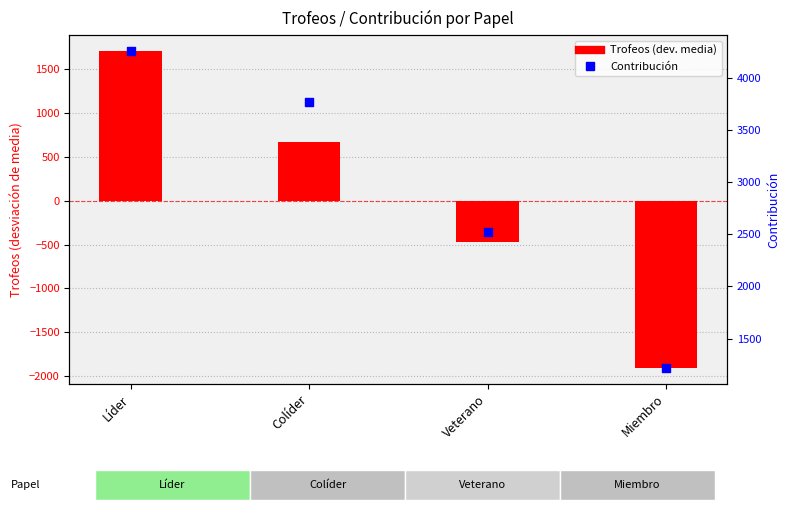

Which series has the largest Y range (max minus min)?

Trofeos (dev from mean)